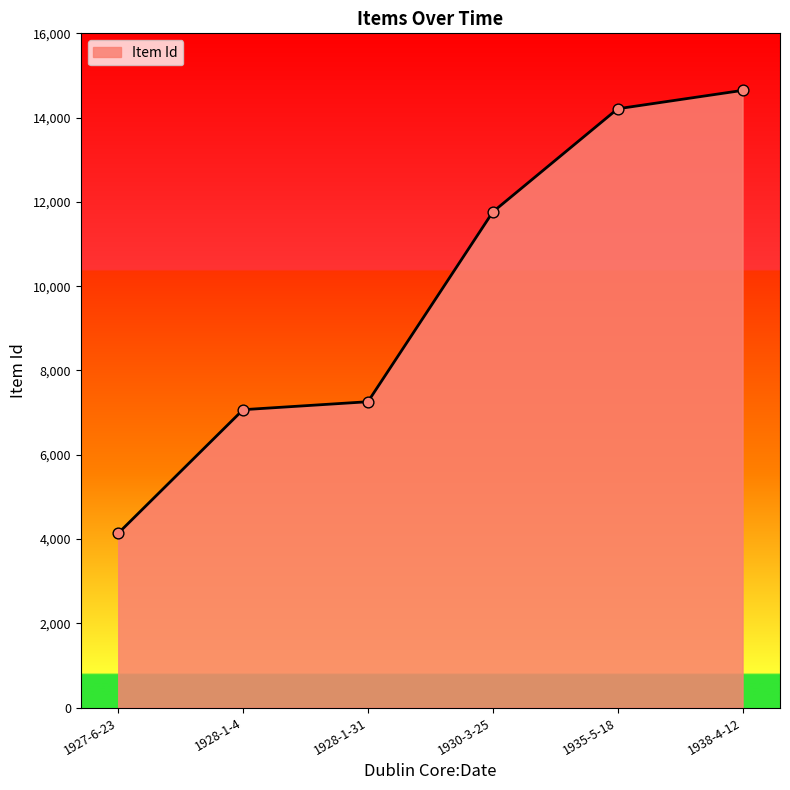

What is the change in value from 1928-1-31 to 1930-3-25?

+4503